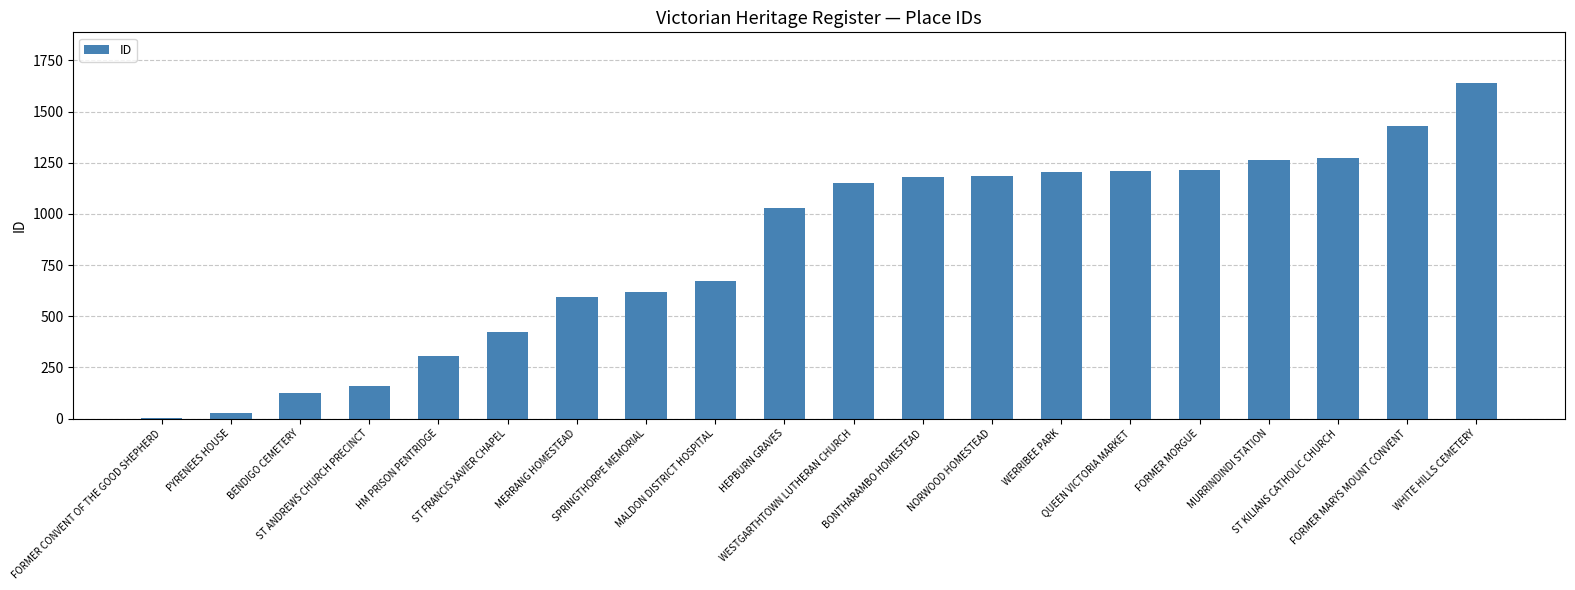

Where is the data nearest to the value 821?

MALDON DISTRICT HOSPITAL